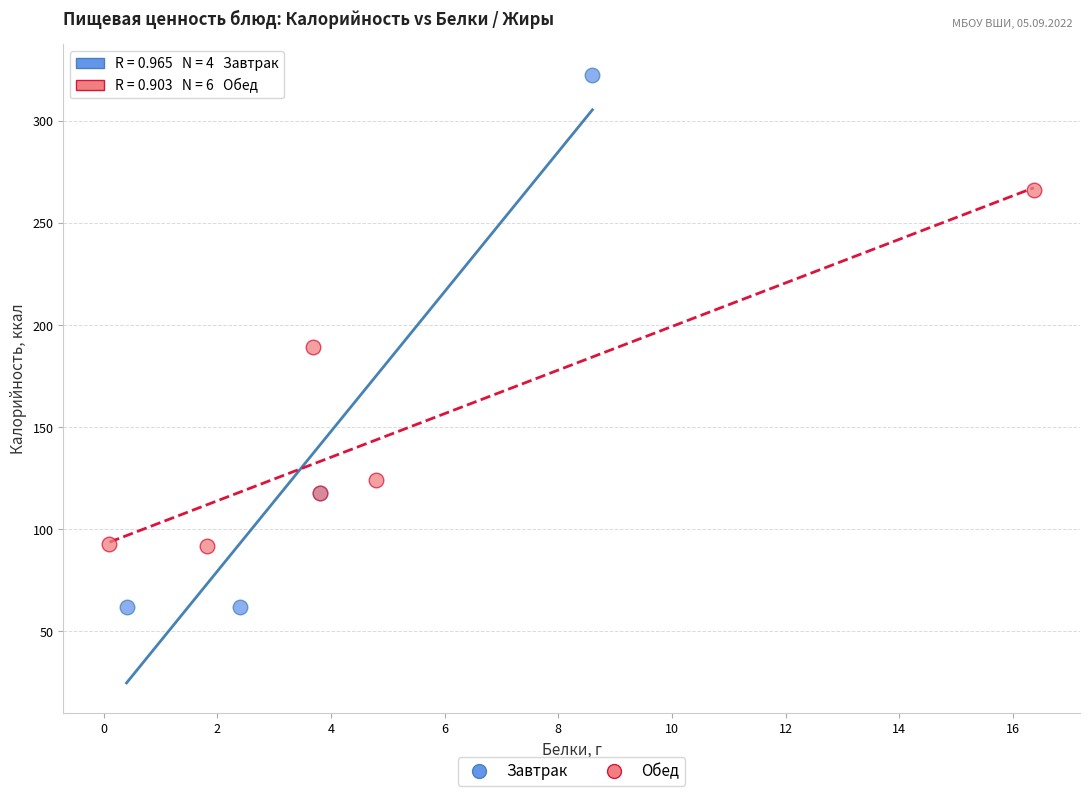

Which series has the largest Y range (max minus min)?

Завтрак